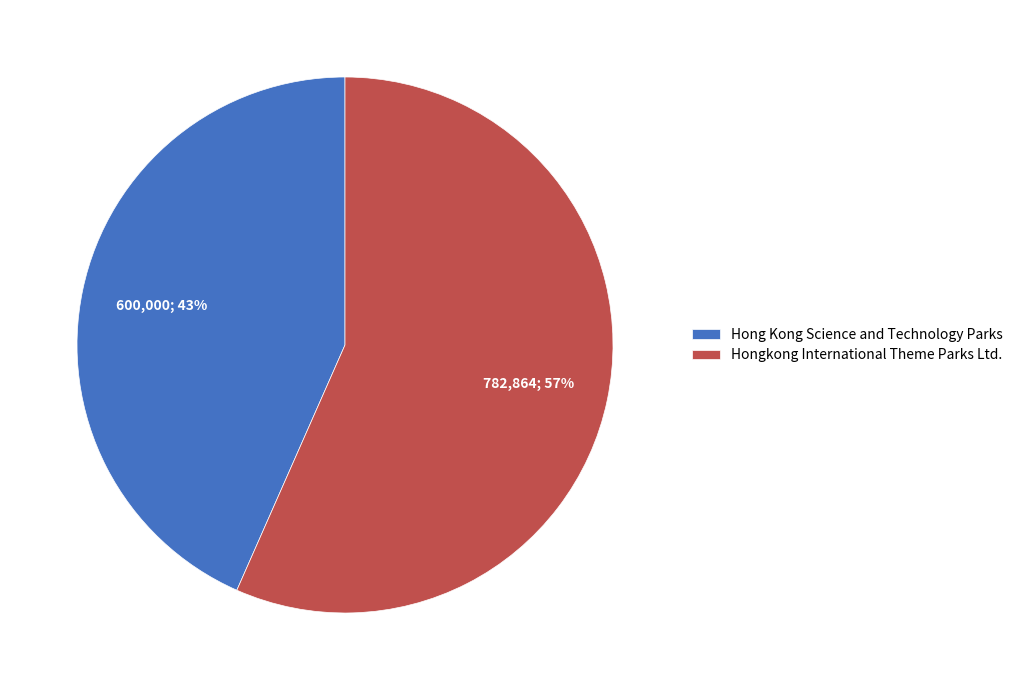

What is the ratio of the value at Hongkong International Theme Parks Ltd. to the value at Hong Kong Science and Technology Parks?

1.3